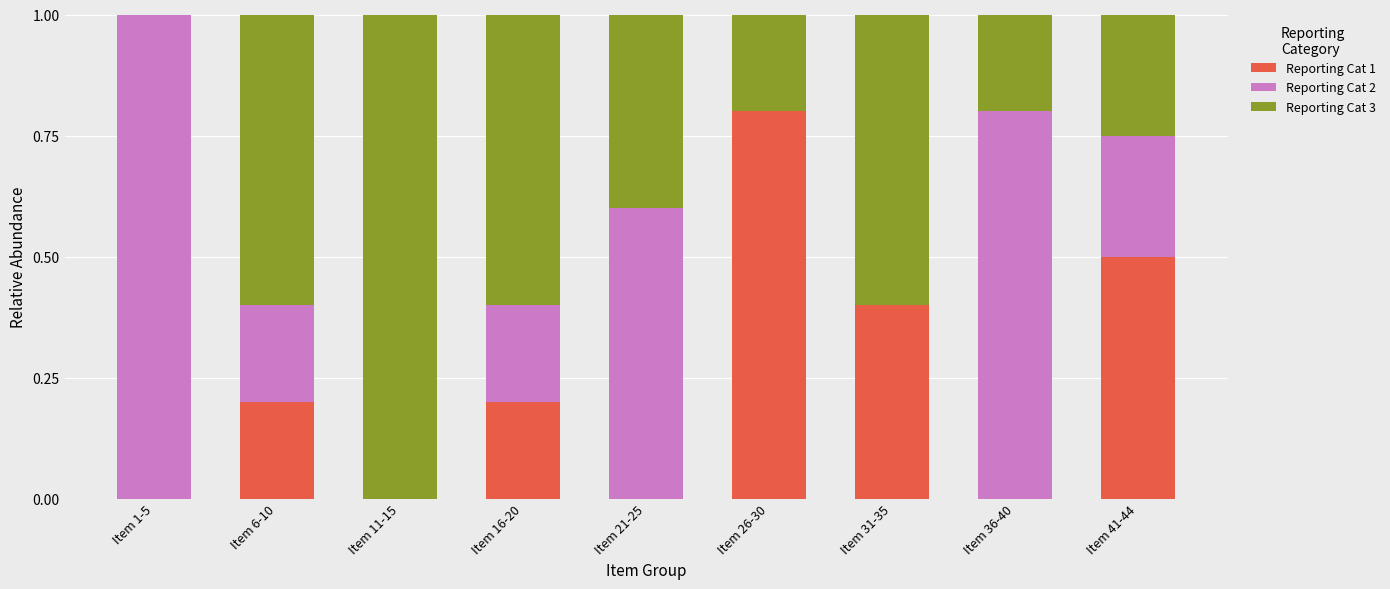

At which label does Reporting Cat 1 reach its peak?

Item 26-30